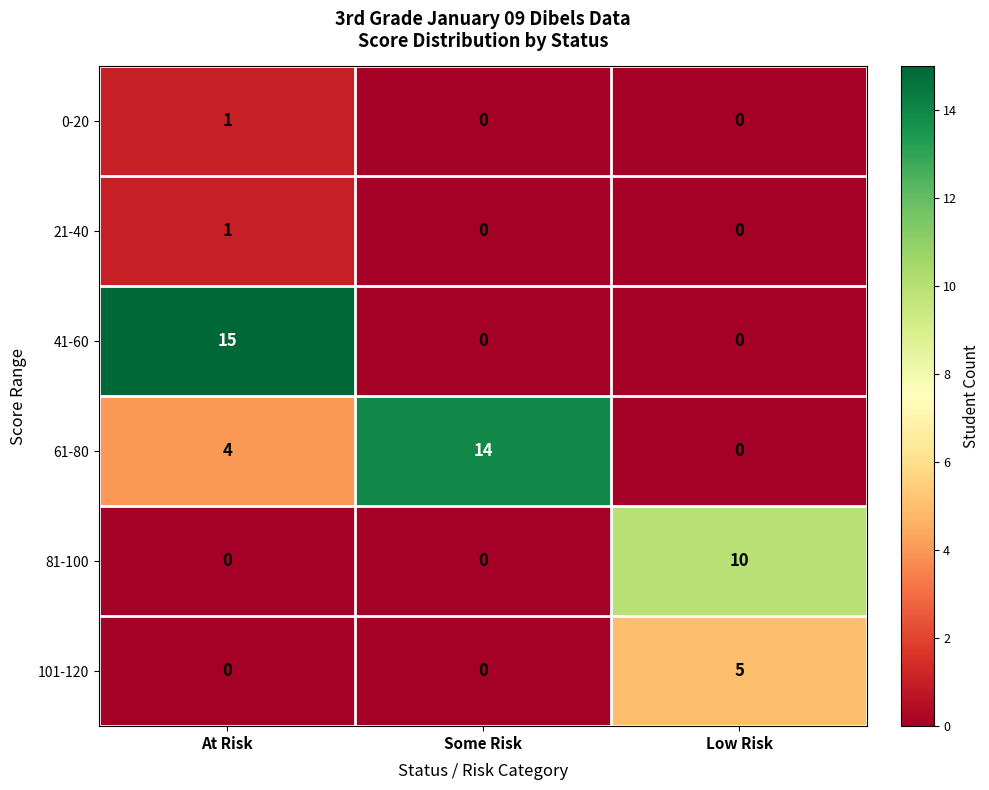

What is the difference between the 61-80 values at Low Risk and At Risk?

4